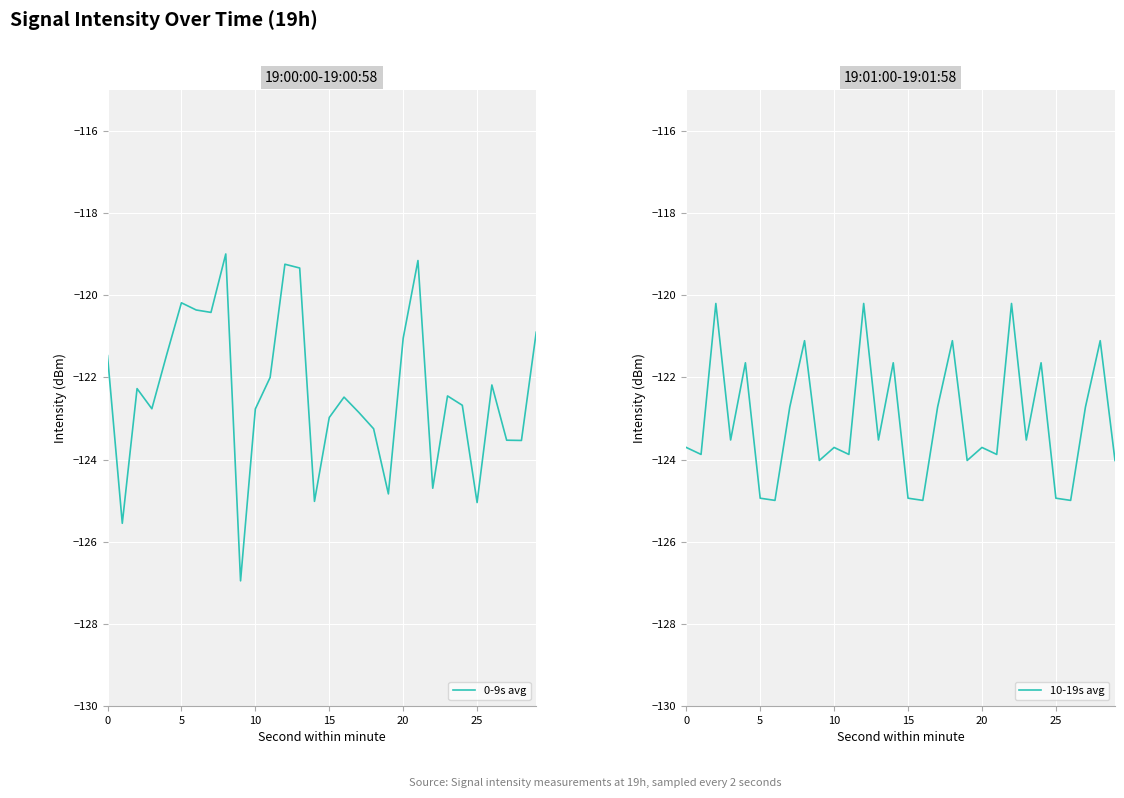

Is it true that 0-9s avg equals -162.6 at 20?

False